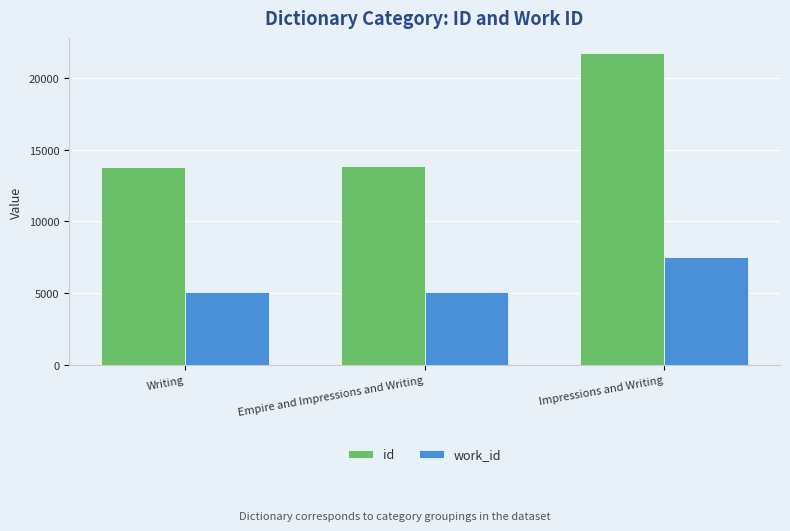

What is the label of the 1st bar from the left?

Writing